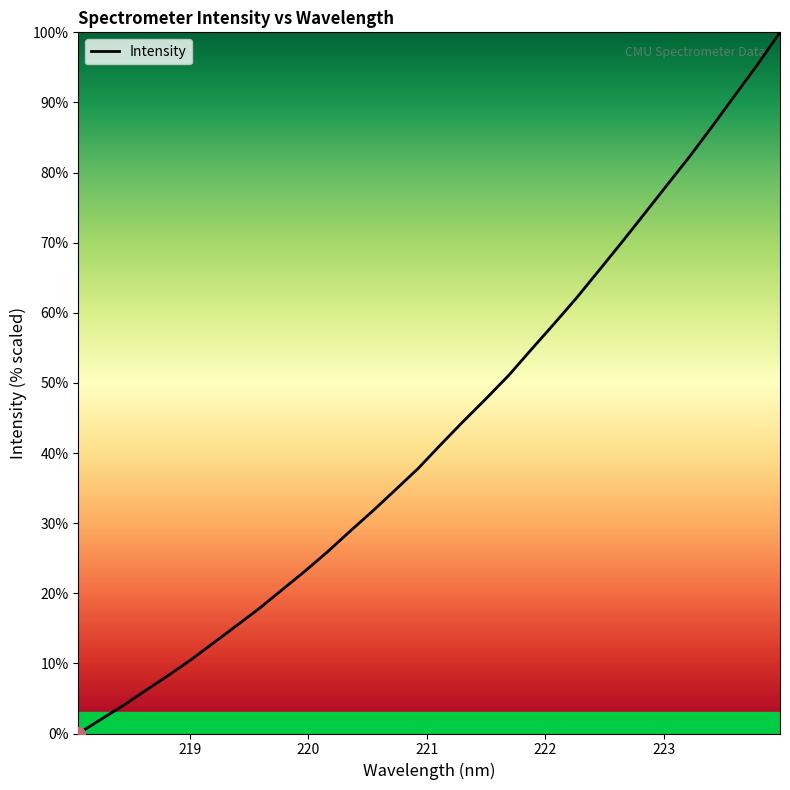

Reading right to left, extract all data points from this chart.

100.0	95.4	91.0	86.6	82.3	78.2	74.1	70.0	66.1	62.1	58.4	54.8	51.1	47.8	44.5	41.2	37.8	34.8	31.8	28.9	25.9	23.2	20.5	17.9	15.4	13.0	10.6	8.4	6.2	4.0	2.0	0.0